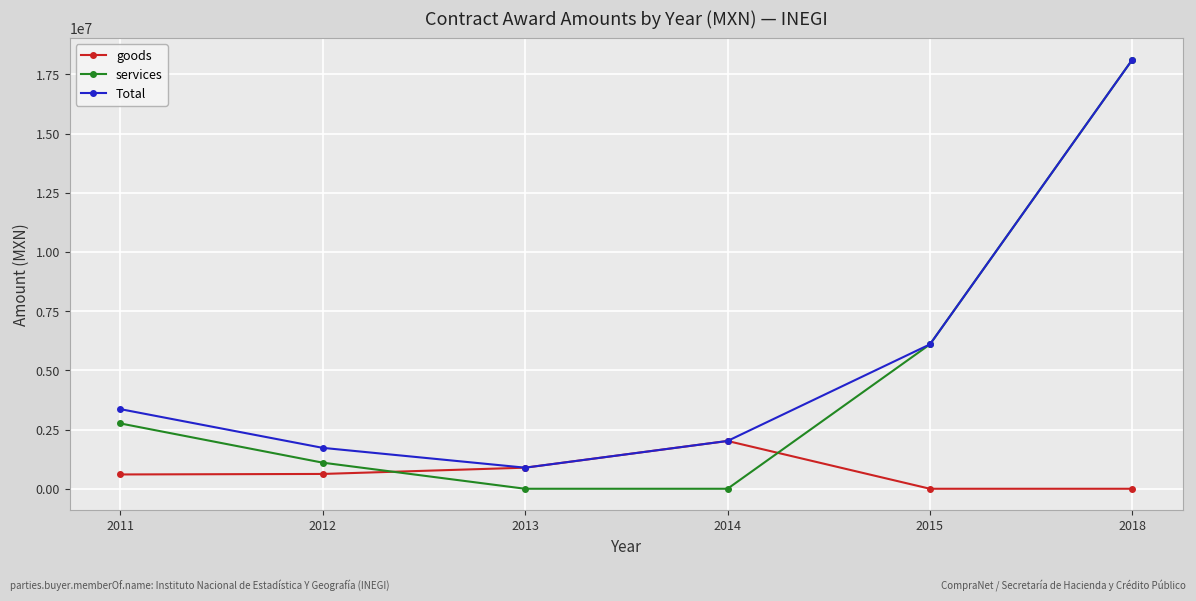

Between which two adjacent categories do services and goods first intersect?

2012 and 2013